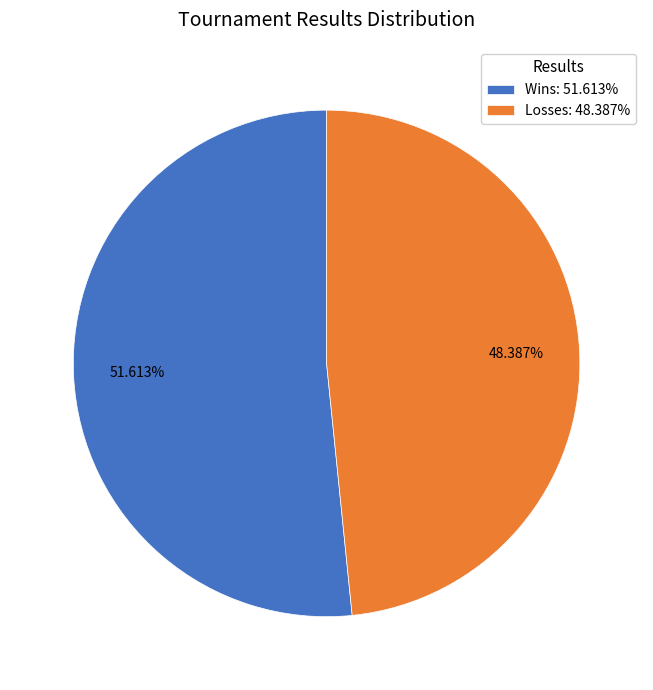

What is the ratio of the value at Wins: 51.613% to the value at Losses: 48.387%?

1.1